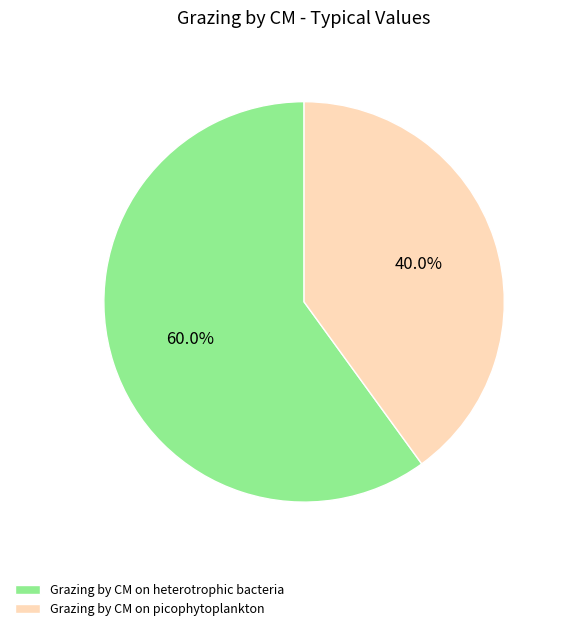

Which slice represents more than half of the pie?

Grazing by CM on heterotrophic bacteria